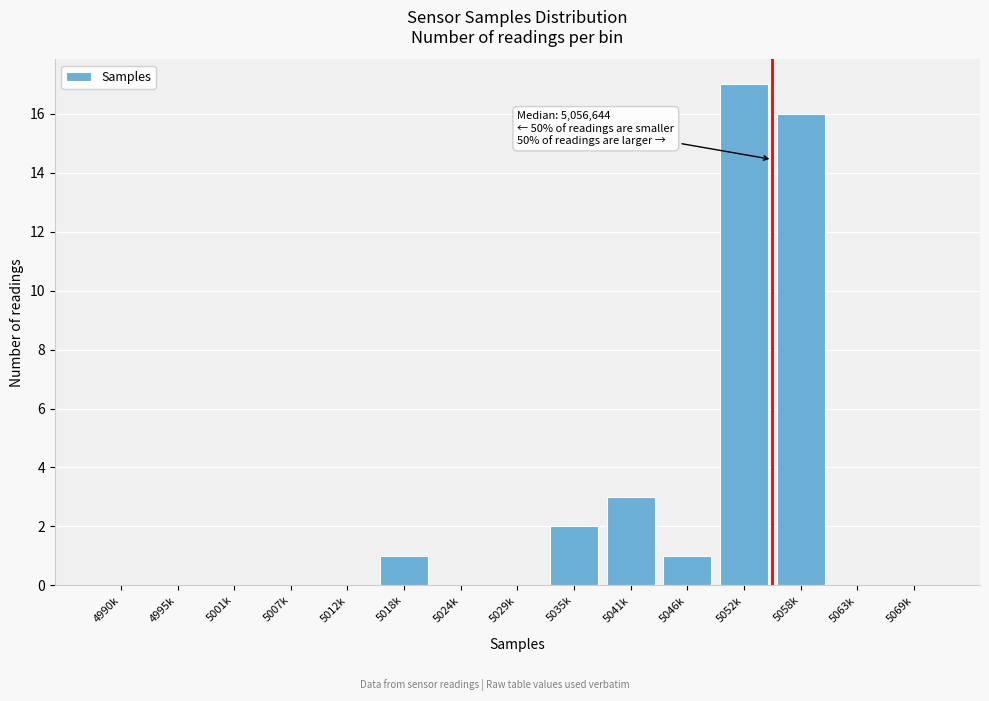

Reading left to right, what are all the values shown in this chart?

4990k=0	4995k=0	5001k=0	5007k=0	5012k=0	5018k=1	5024k=0	5029k=0	5035k=2	5041k=3	5046k=1	5052k=17	5058k=16	5063k=0	5069k=0